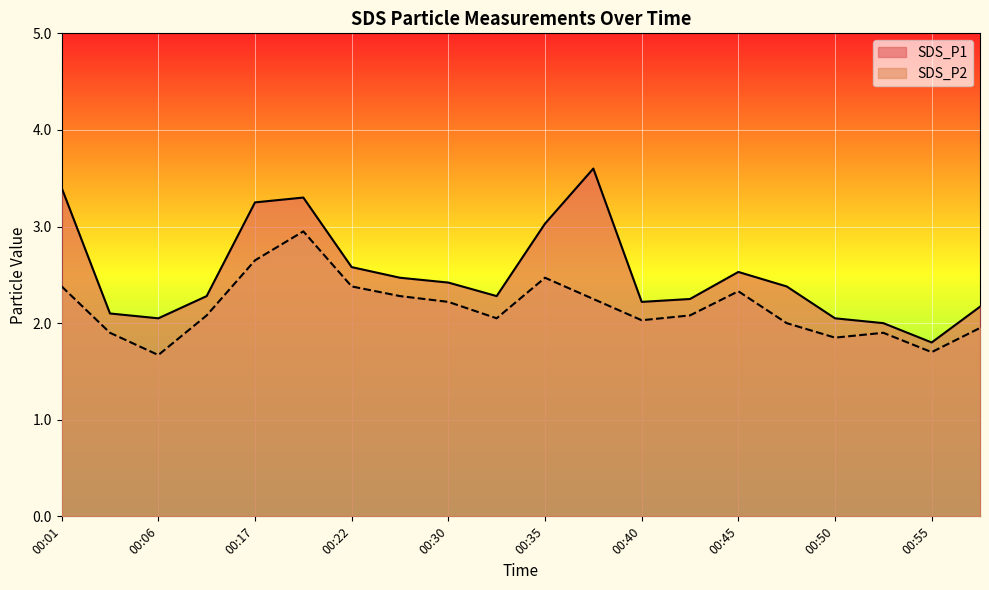

List the labels in order of SDS_P1 value, smallest first.

00:55, 00:52, 00:06, 00:50, 00:03, 00:57, 00:40, 00:42, 00:15, 00:33, 00:47, 00:30, 00:28, 00:45, 00:22, 00:35, 00:17, 00:20, 00:01, 00:37